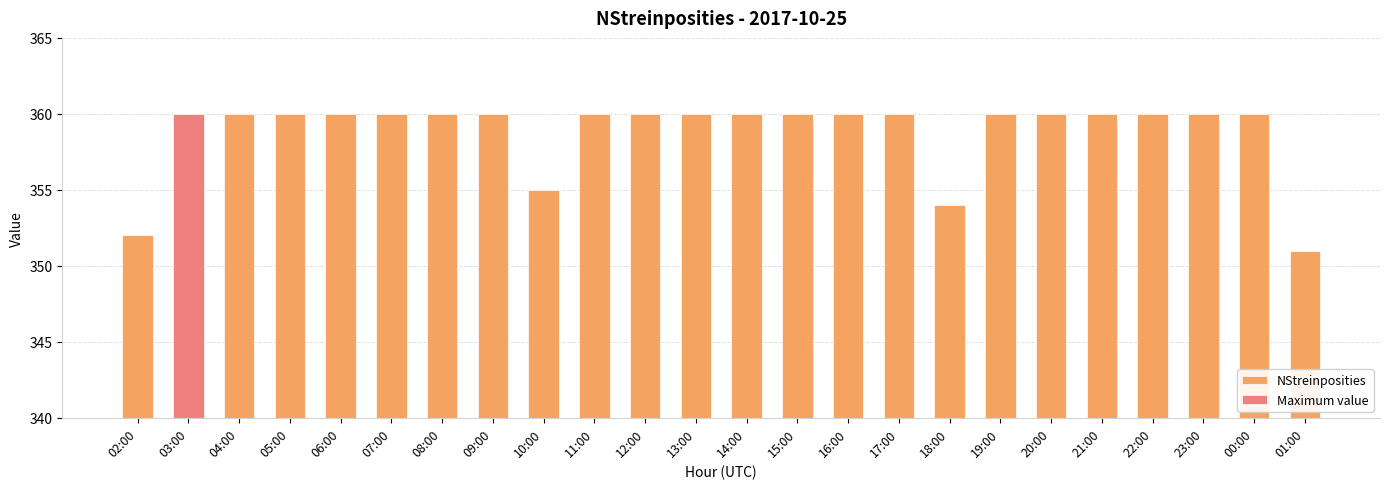

At which category does the chart reach its peak across all series?

03:00